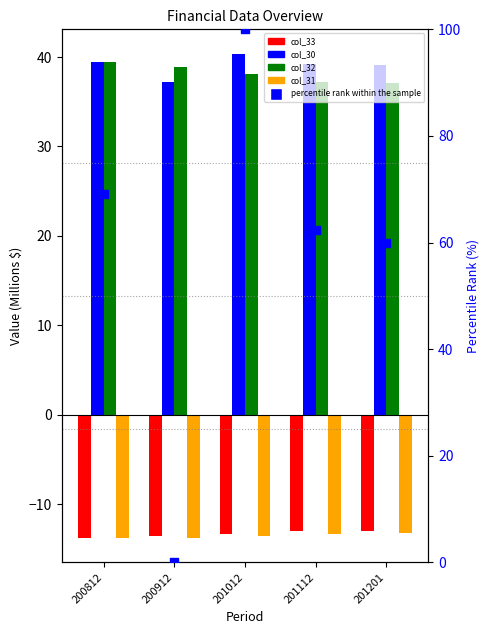

Which series has the largest Y range (max minus min)?

percentile rank within the sample